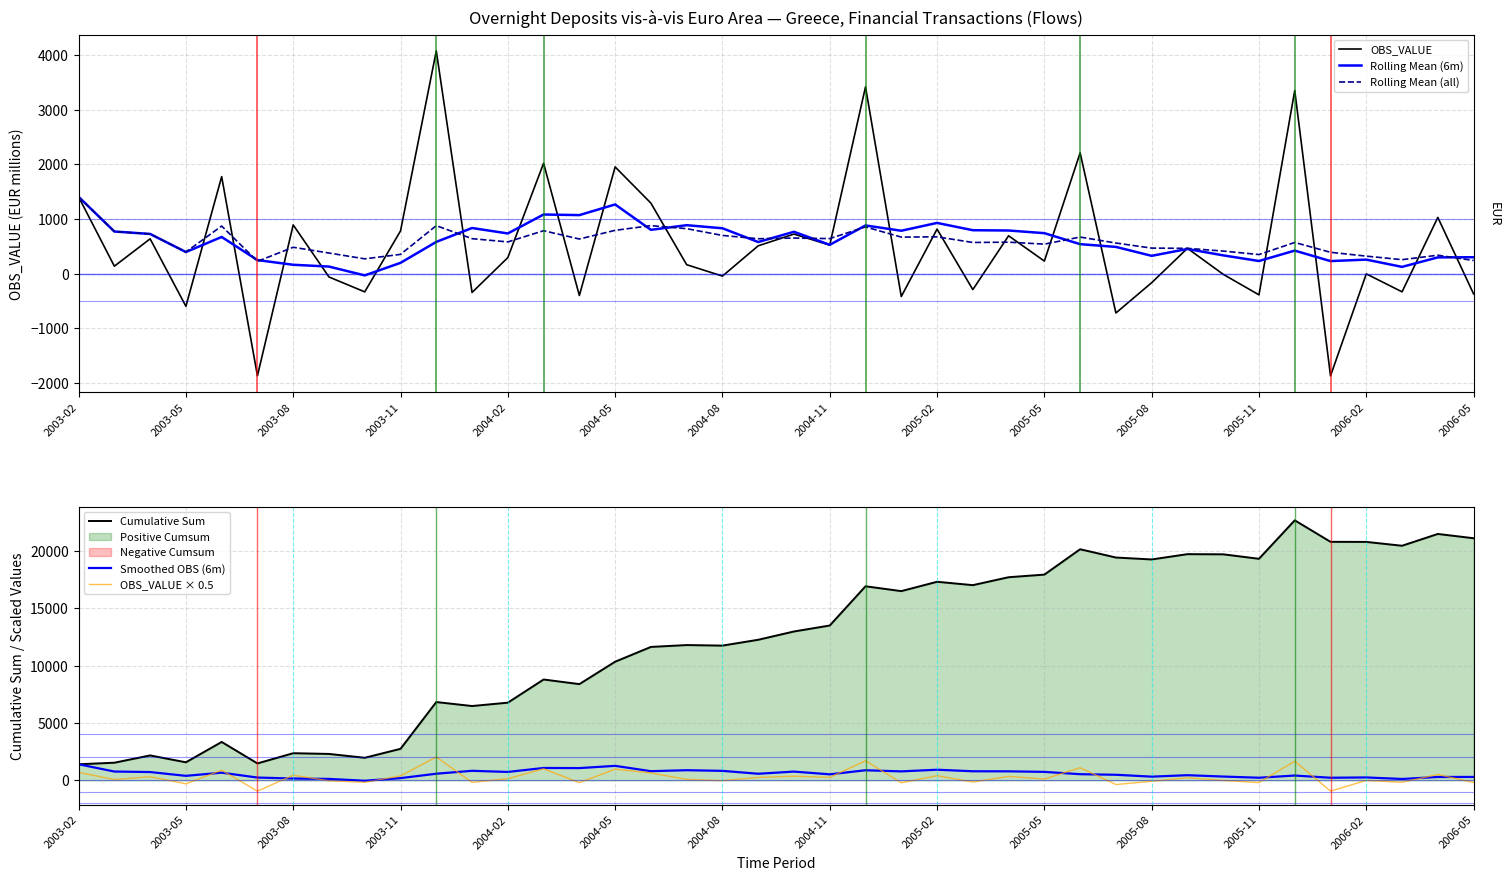

Is it true that Rolling Mean (all) equals 1295.8 at 2003-08?

False